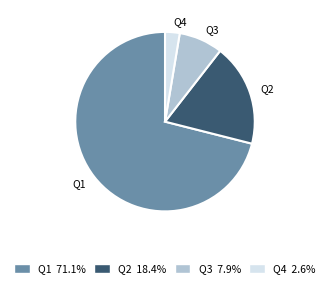

Which slice is the largest?

Q1